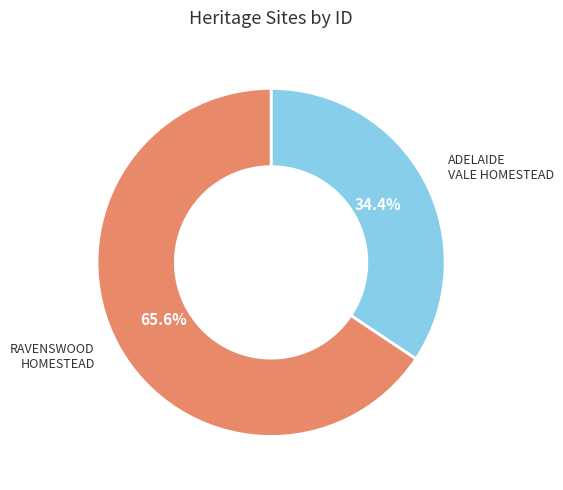

Is there any slice that represents more than half of the pie?

Yes